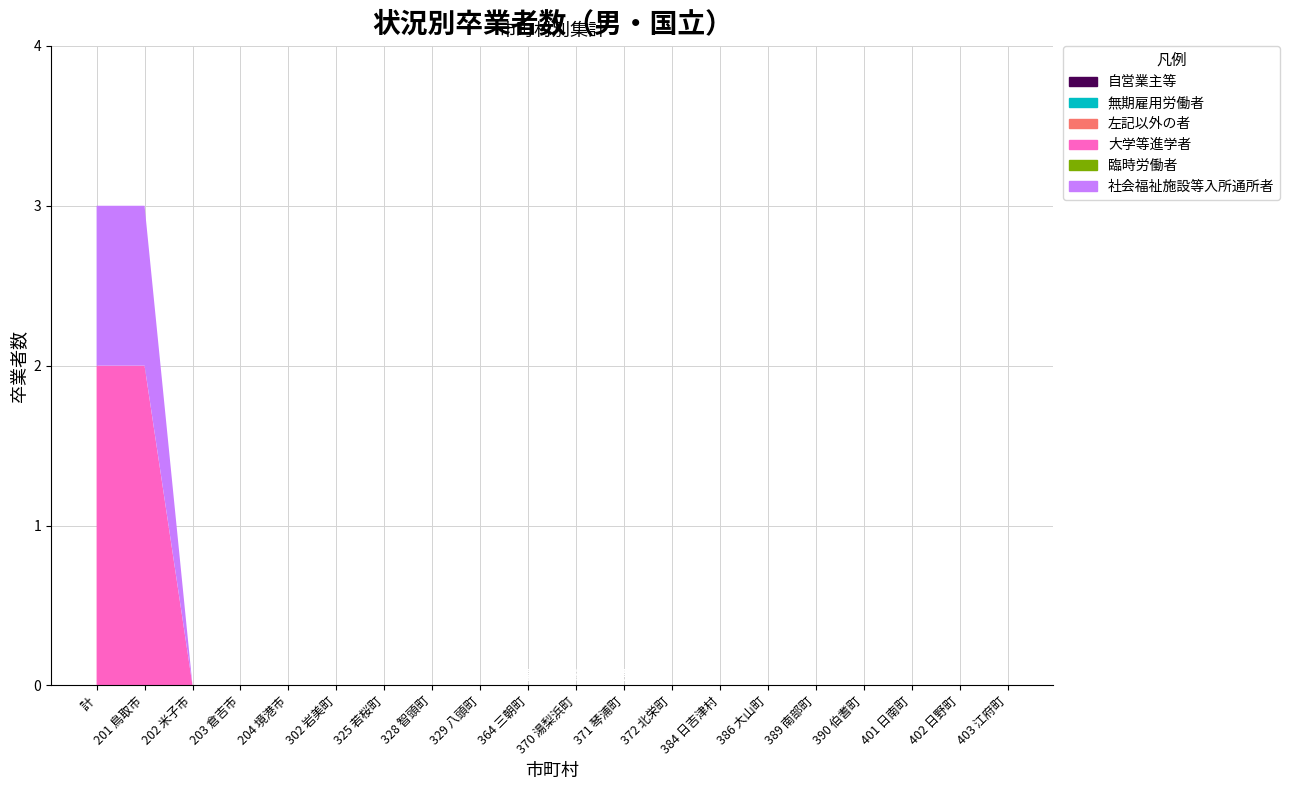

Reading right to left, extract all data points from this chart.

自営業主等: 0	0	0	0	0	0	0	0	0	0	0	0	0	0	0	0	0	0	0	0
無期雇用労働者: 0	0	0	0	0	0	0	0	0	0	0	0	0	0	0	0	0	0	0	0
左記以外の者: 0	0	0	0	0	0	0	0	0	0	0	0	0	0	0	0	0	0	0	0
大学等進学者: 0	0	0	0	0	0	0	0	0	0	0	0	0	0	0	0	0	0	2	2
臨時労働者: 0	0	0	0	0	0	0	0	0	0	0	0	0	0	0	0	0	0	0	0
社会福祉施設等入所通所者: 0	0	0	0	0	0	0	0	0	0	0	0	0	0	0	0	0	0	1	1